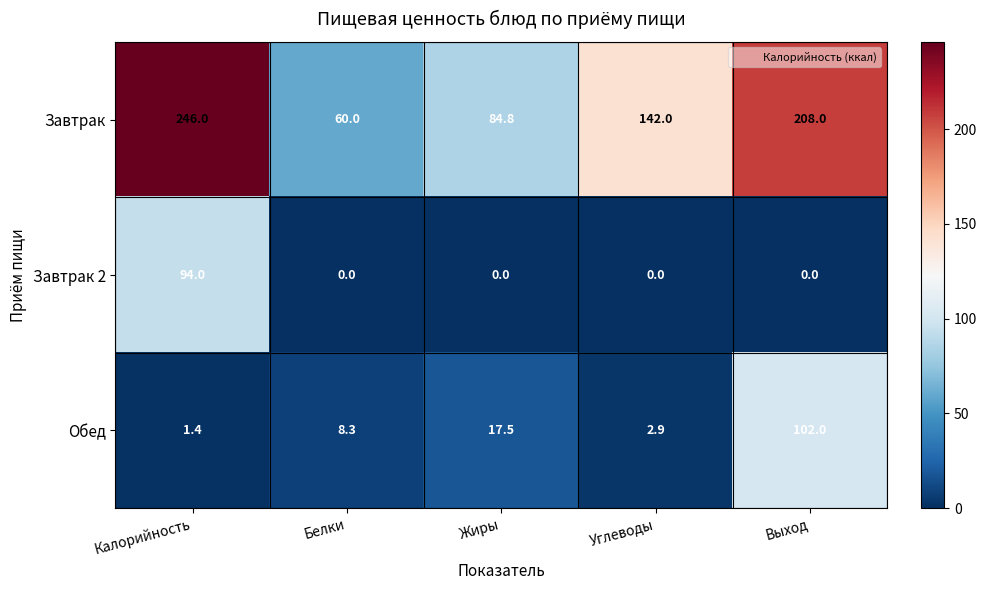

How many data points does each series have?

5